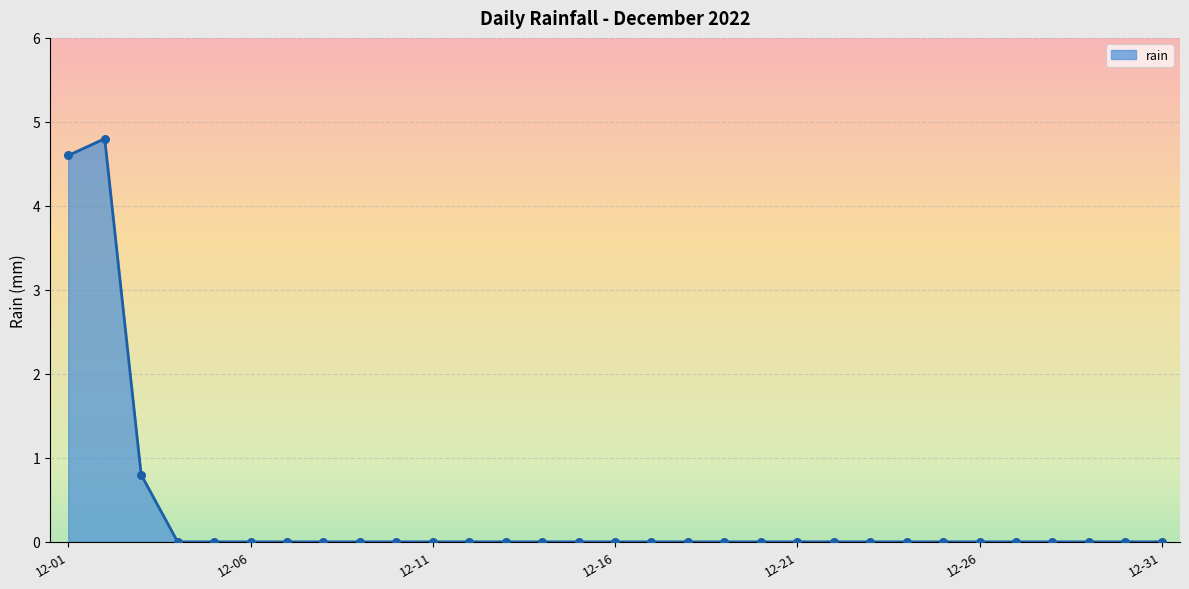

What is the difference between the maximum and minimum values?

4.8